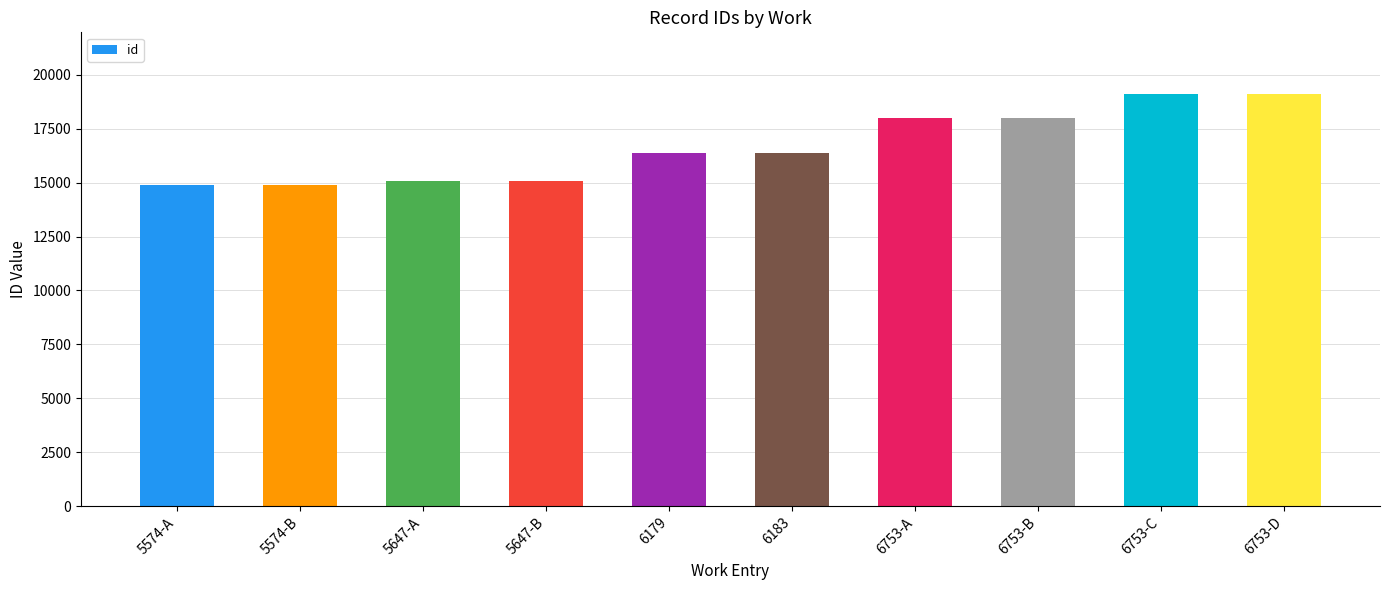

Between 6753-A and 6183, which is larger?

6753-A